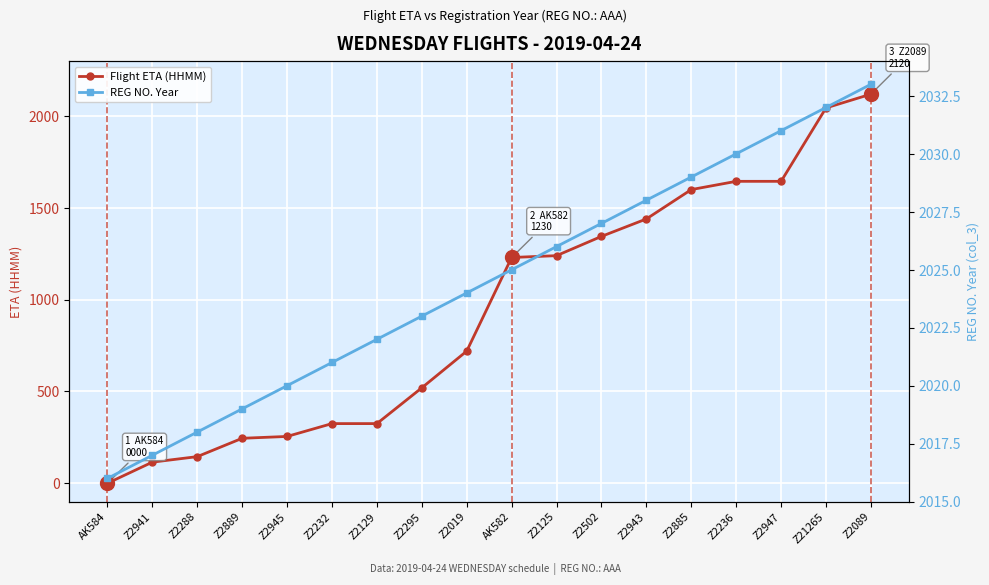

Which has a higher value, Z2125 or AK582?

Z2125